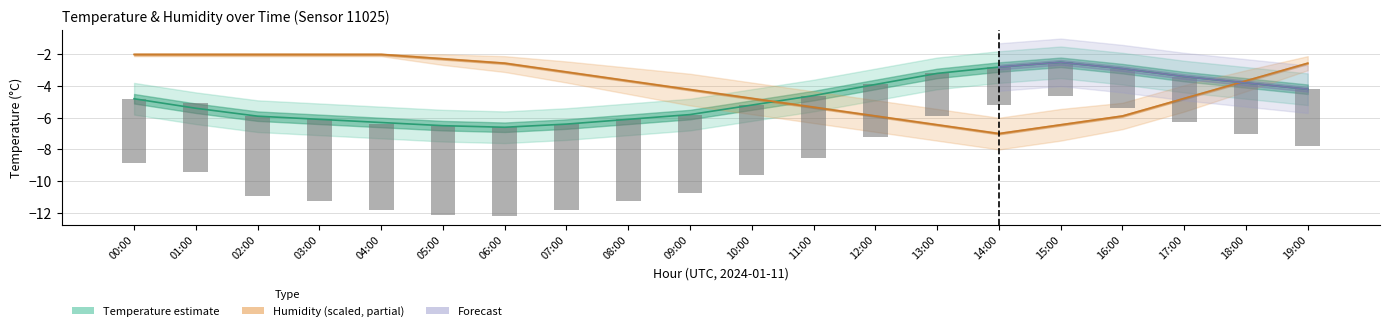

What is the total value across all series at 03:00?

-13.3